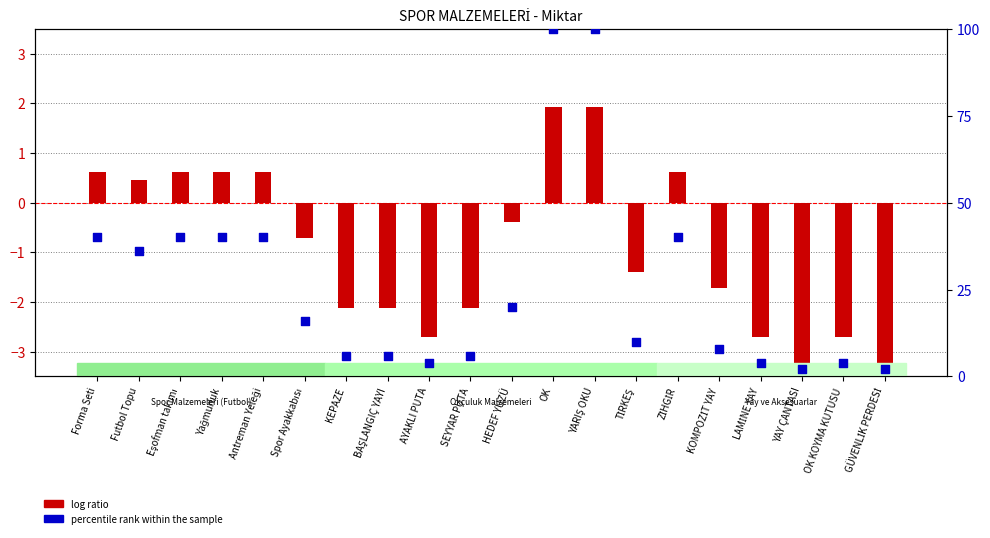

At which category is the sum across all series the highest?

OK